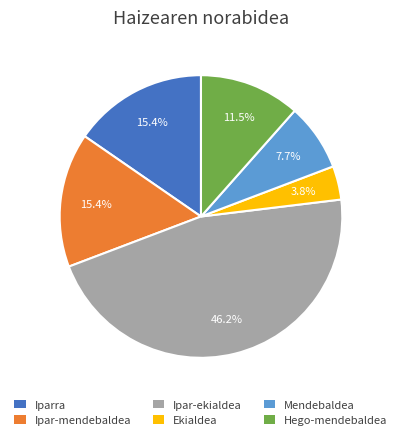

How many slices are in this pie chart?

6